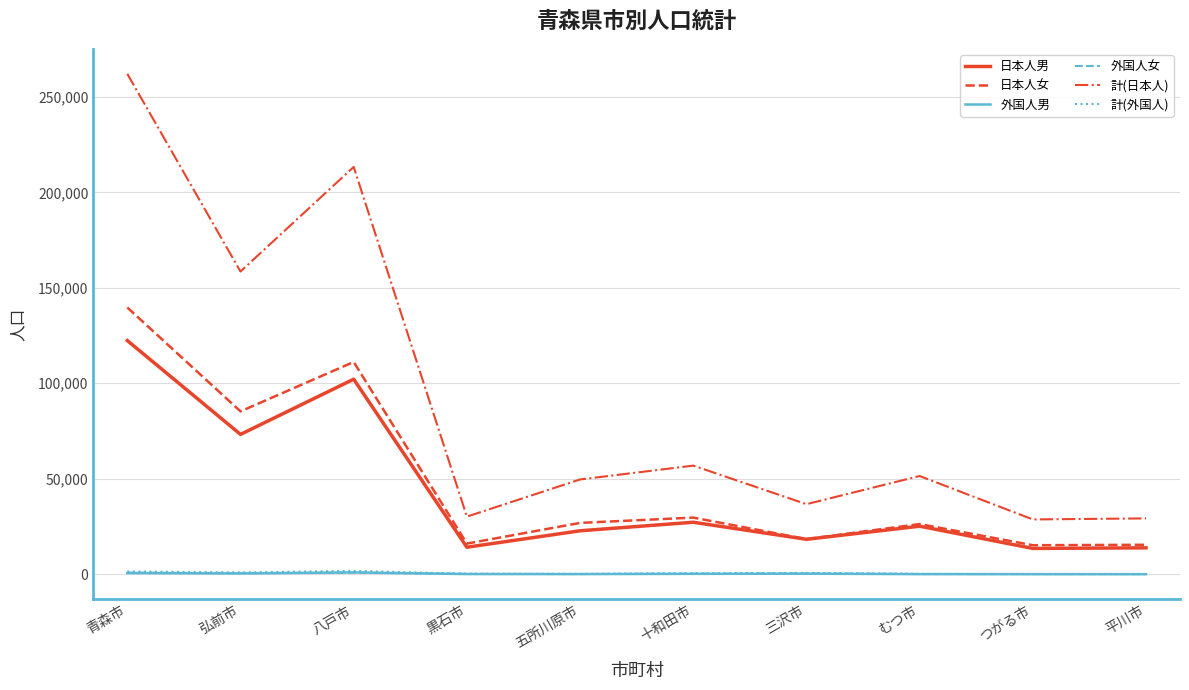

Is it true that 計(日本人) equals 213325 at 八戸市?

True